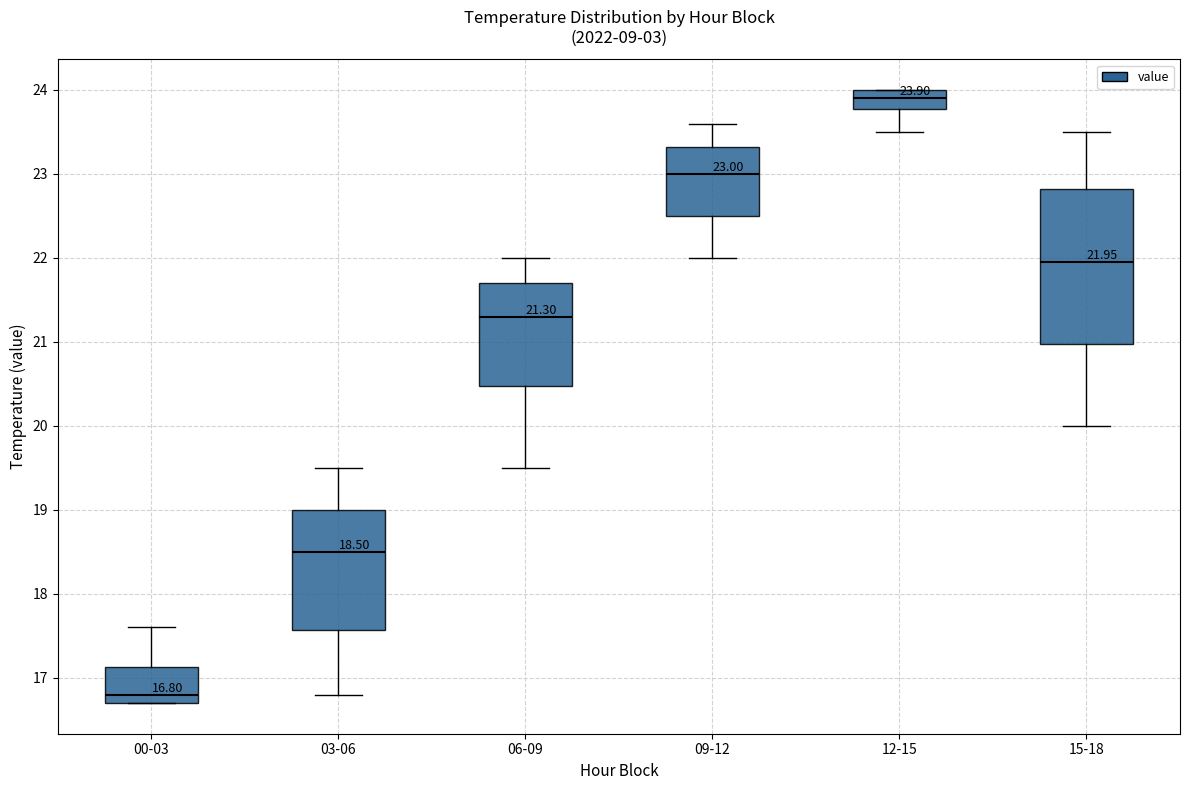

Which box has the lowest median line?

00-03